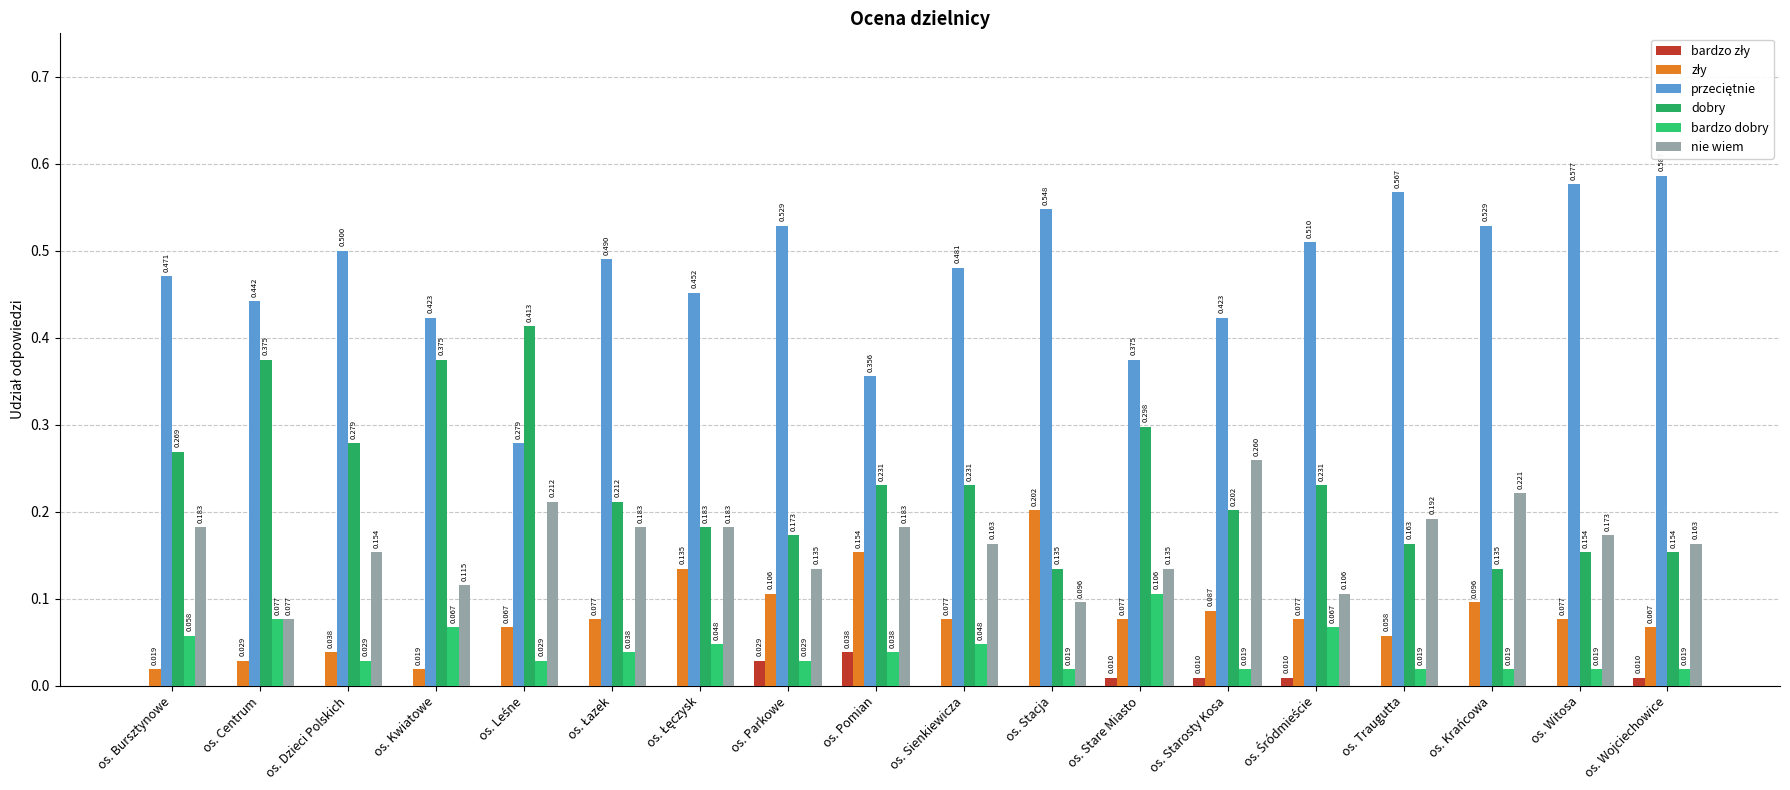

Reading right to left, what are all the values shown in this chart?

bardzo zły: 0.0	0.0	0.0	0.0	0.0	0.0	0.0	0.0	0.0	0.0	0.0	0.0	0.0	0.0	0.0	0.0	0.0	0.0
zły: 0.1	0.1	0.1	0.1	0.1	0.1	0.1	0.2	0.1	0.2	0.1	0.1	0.1	0.1	0.0	0.0	0.0	0.0
przeciętnie: 0.6	0.6	0.5	0.6	0.5	0.4	0.4	0.5	0.5	0.4	0.5	0.5	0.5	0.3	0.4	0.5	0.4	0.5
dobry: 0.2	0.2	0.1	0.2	0.2	0.2	0.3	0.1	0.2	0.2	0.2	0.2	0.2	0.4	0.4	0.3	0.4	0.3
bardzo dobry: 0.0	0.0	0.0	0.0	0.1	0.0	0.1	0.0	0.0	0.0	0.0	0.0	0.0	0.0	0.1	0.0	0.1	0.1
nie wiem: 0.2	0.2	0.2	0.2	0.1	0.3	0.1	0.1	0.2	0.2	0.1	0.2	0.2	0.2	0.1	0.2	0.1	0.2